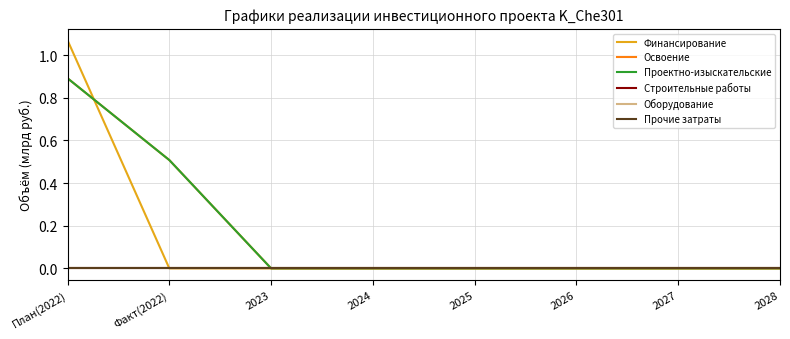

Does the chart have visible grid lines?

Yes